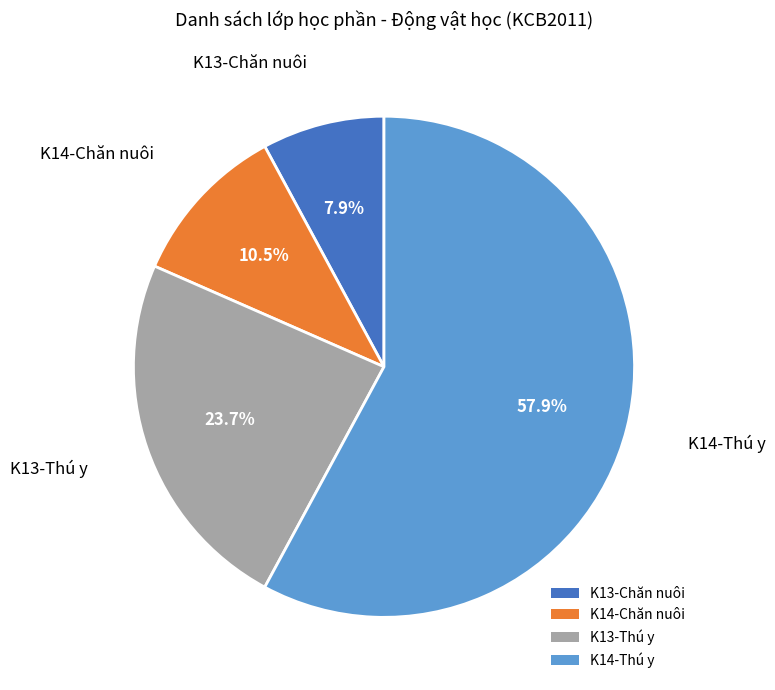

Is it true that K13-Thú y is 10% of the pie?

False